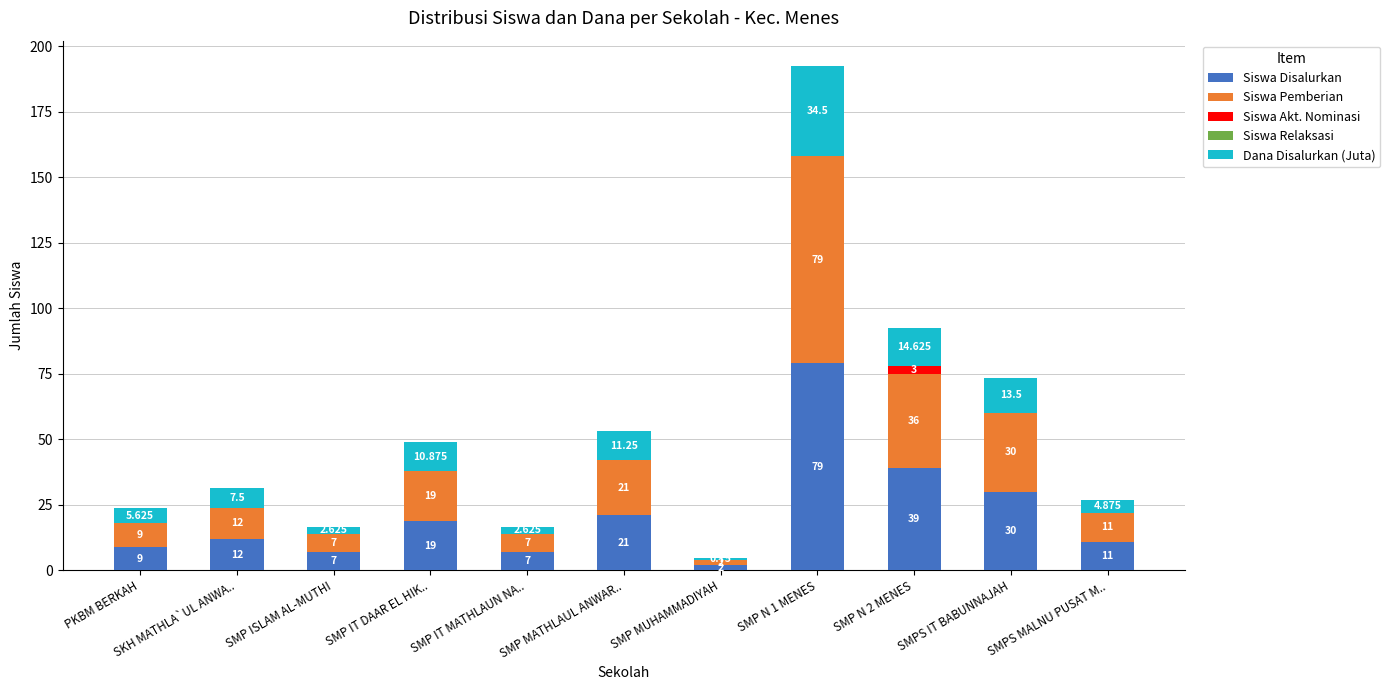

Are the bars horizontal?

No